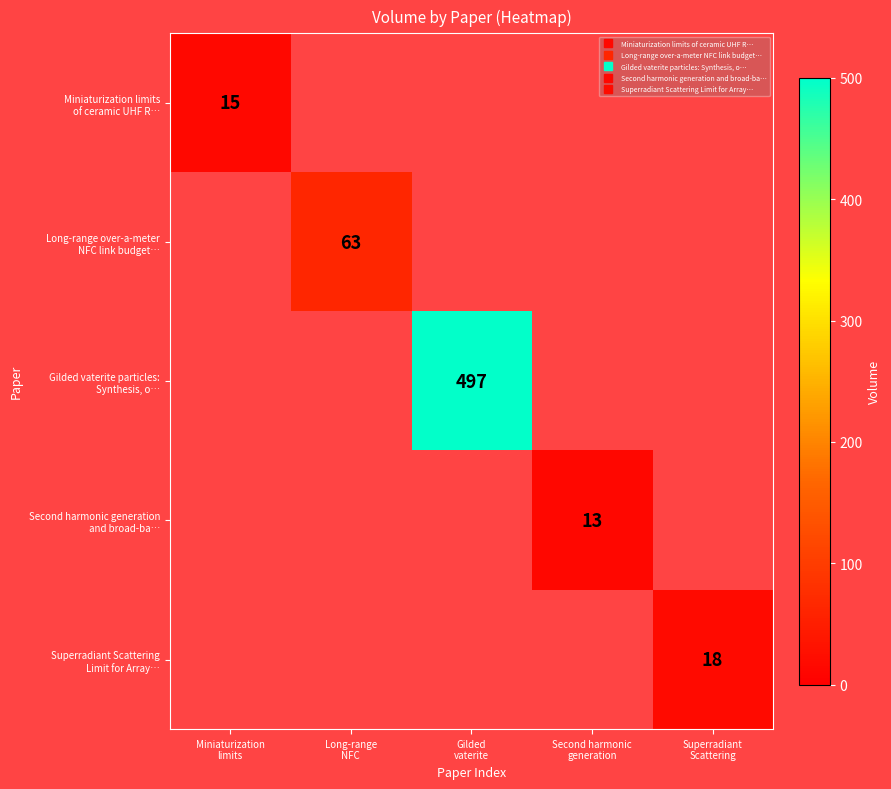

Rank the categories by Gilded vaterite particles: Synthesis, o… value from highest to lowest.

Gilded vaterite, Miniaturization limits, Long-range NFC, Second harmonic generation, Superradiant Scattering